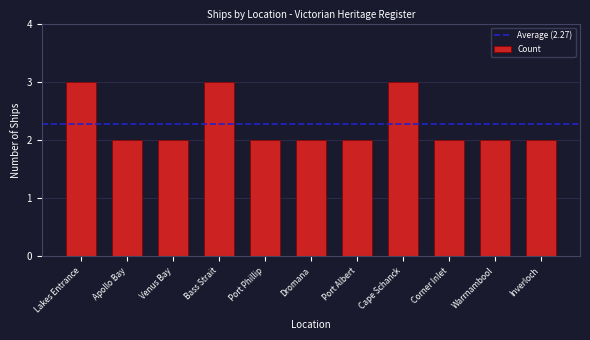

Does the chart contain stacked bars?

No